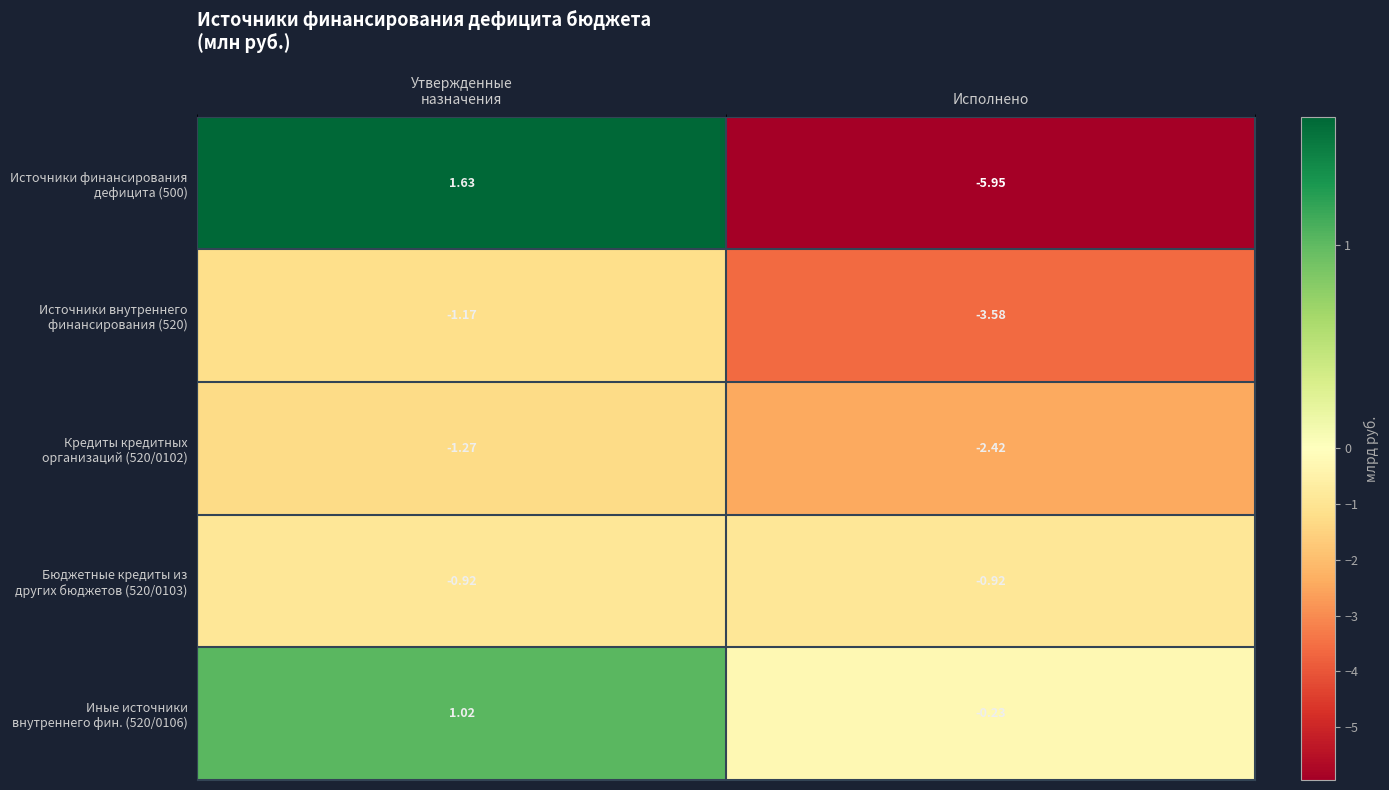

Which category has the lowest value across all series?

Исполнено